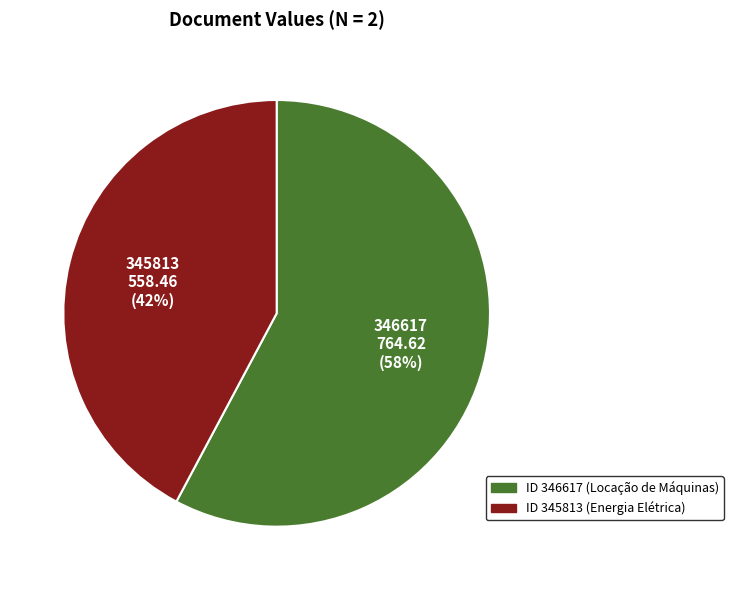

What is the largest slice in the pie chart?

346617